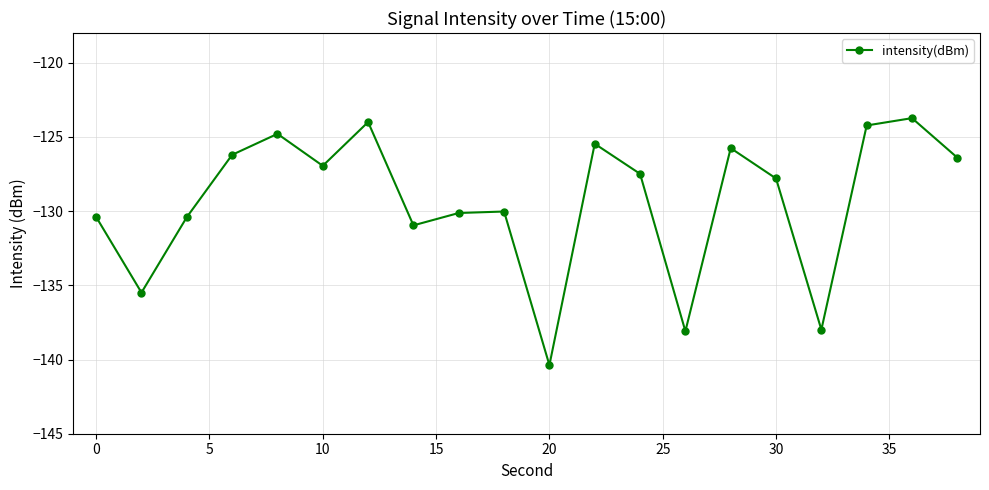

What is the value of the 7th point from the left?

-124.0